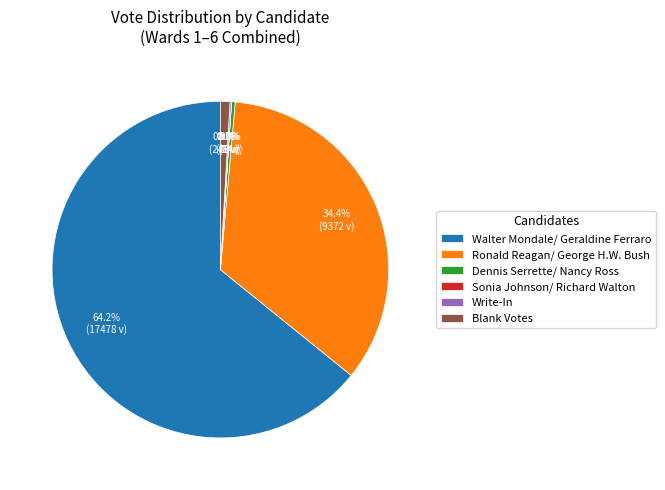

Which category has the biggest portion of the pie?

Walter Mondale/ Geraldine Ferraro